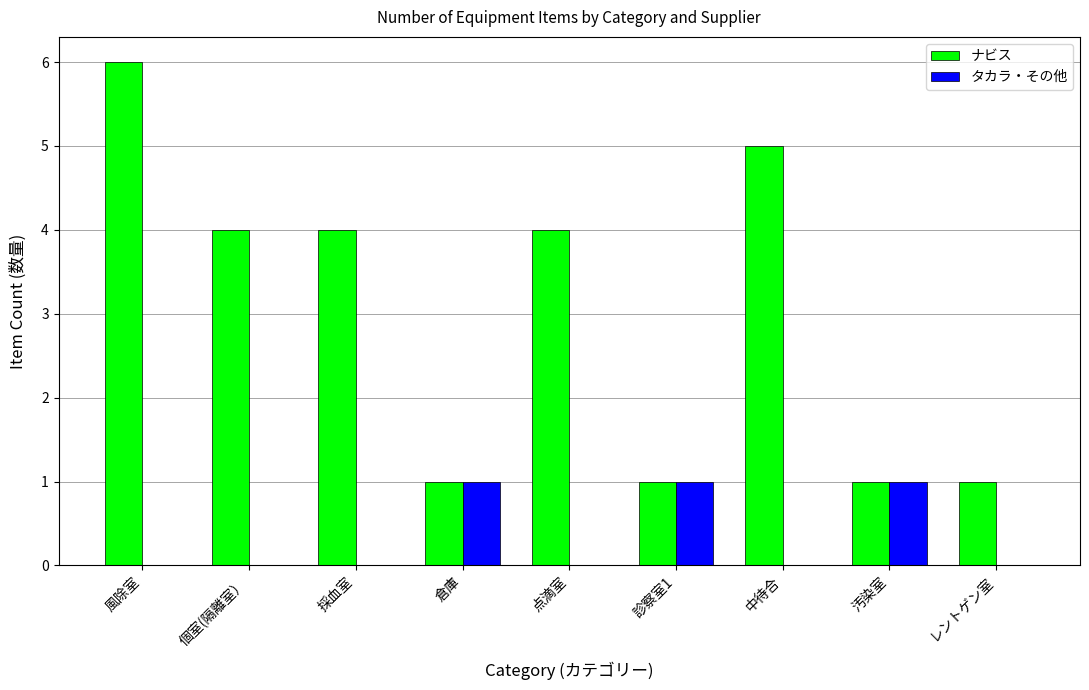

Reading left to right, extract all data points from this chart.

ナビス: 風除室=6	個室(隔離室）=4	採血室=4	倉庫=1	点滴室=4	診察室1=1	中待合=5	汚染室=1	レントゲン室=1
タカラ・その他: 風除室=0	個室(隔離室）=0	採血室=0	倉庫=1	点滴室=0	診察室1=1	中待合=0	汚染室=1	レントゲン室=0